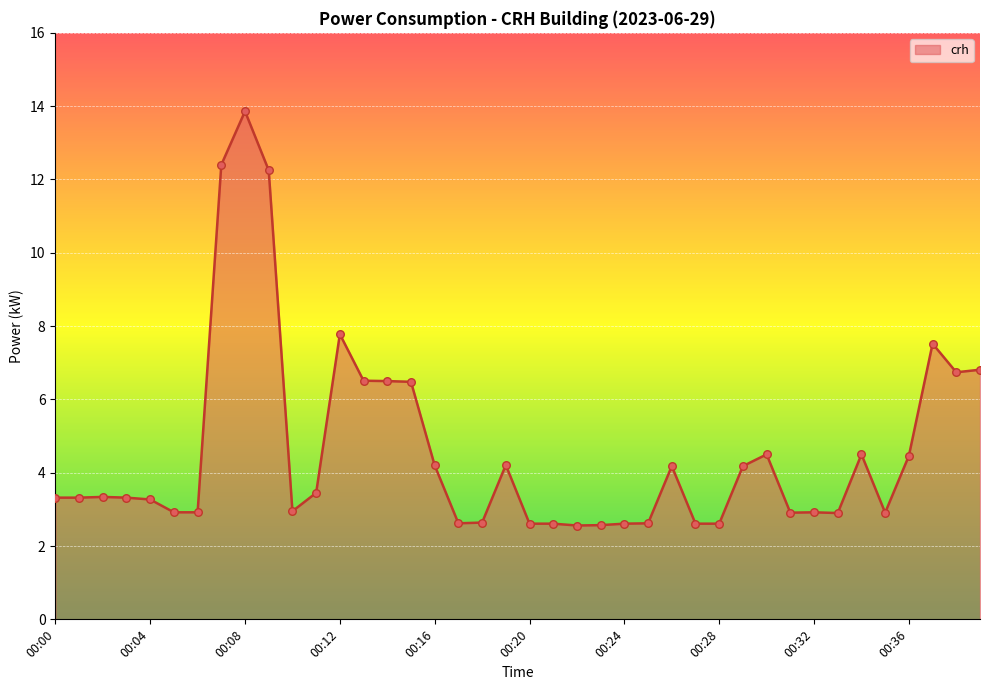

What is the smallest value displayed?

2.6